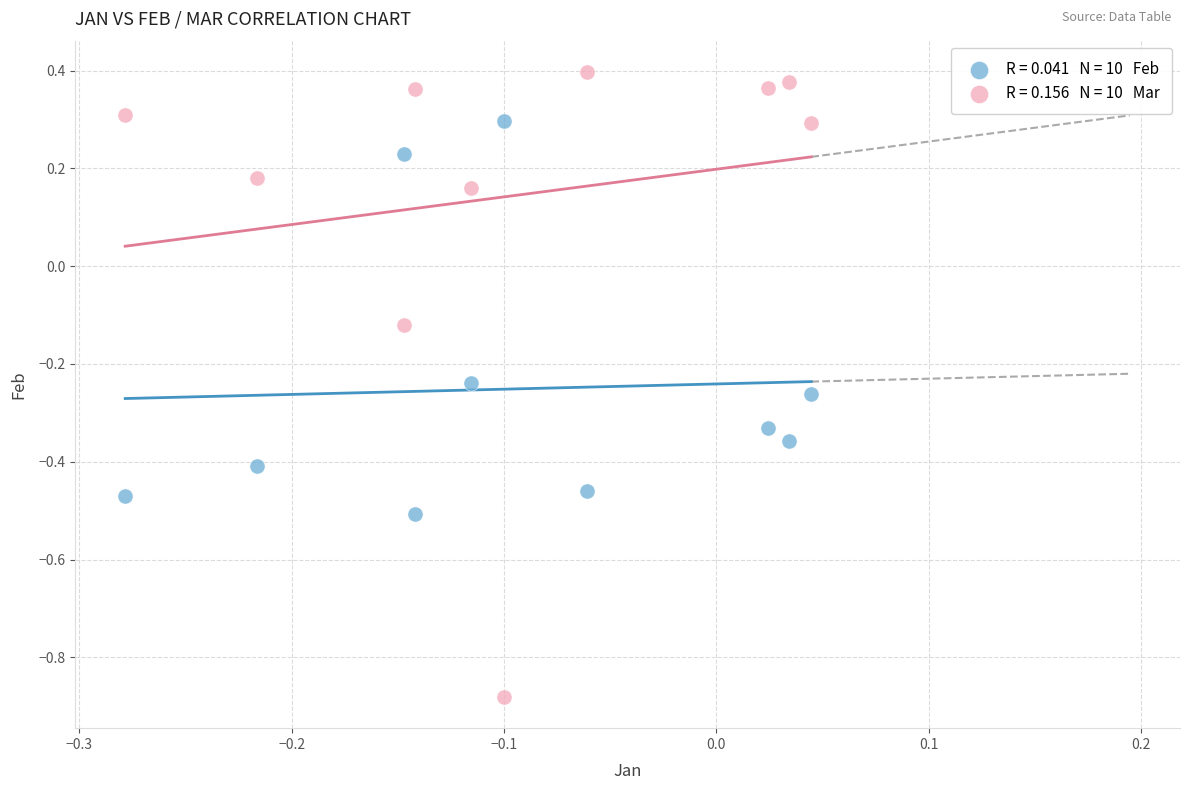

Across all data points, what is the range of Y values (max minus min)?

1.3